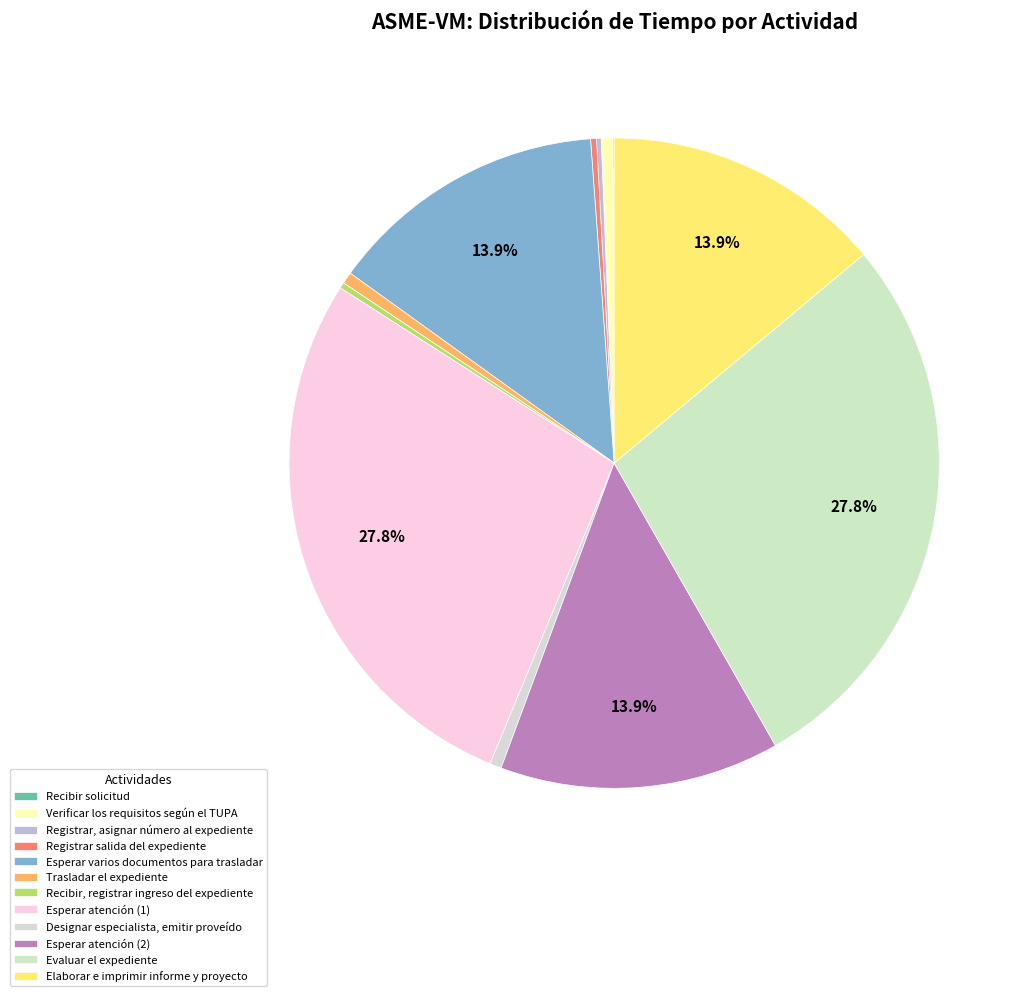

What is the change in value from Trasladar el expediente to Esperar atención (2)?

+230